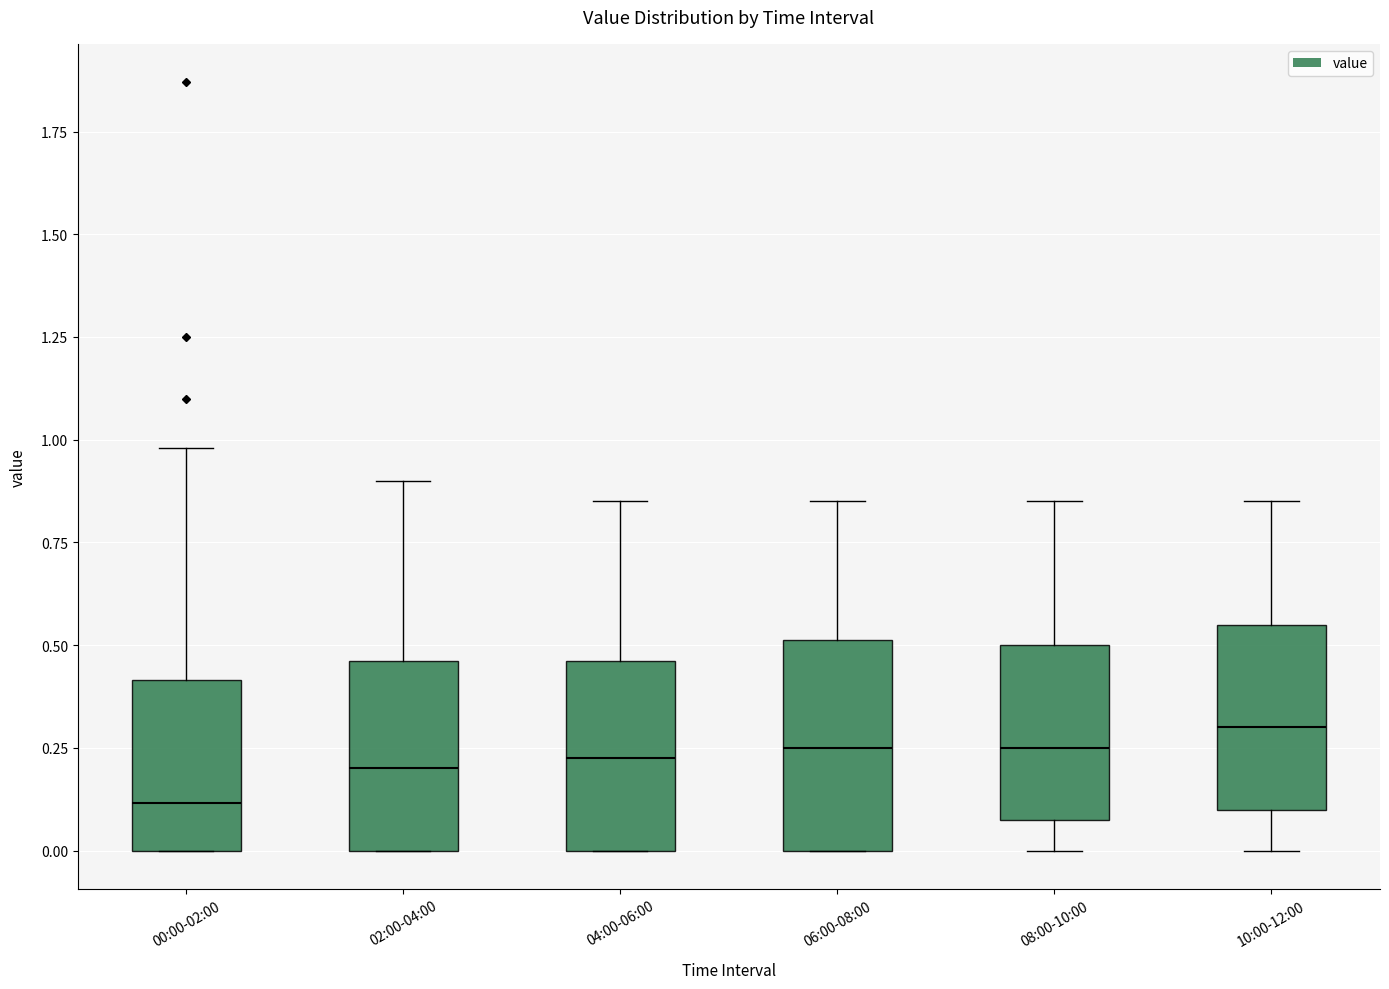

Reading left to right, read every box against the y-axis: the position of its median line, the range the box covers, and the ends of its whiskers. The values are not printed on the chart, so give them approximately, as read against the axis.

00:00-02:00: median 0.10, box 0.00 to 0.40, whiskers 0.00 to 1.00
02:00-04:00: median 0.20, box 0.00 to 0.45, whiskers 0.00 to 0.90
04:00-06:00: median 0.25, box 0.00 to 0.45, whiskers 0.00 to 0.85
06:00-08:00: median 0.25, box 0.00 to 0.50, whiskers 0.00 to 0.85
08:00-10:00: median 0.25, box 0.10 to 0.50, whiskers 0.00 to 0.85
10:00-12:00: median 0.30, box 0.10 to 0.55, whiskers 0.00 to 0.85